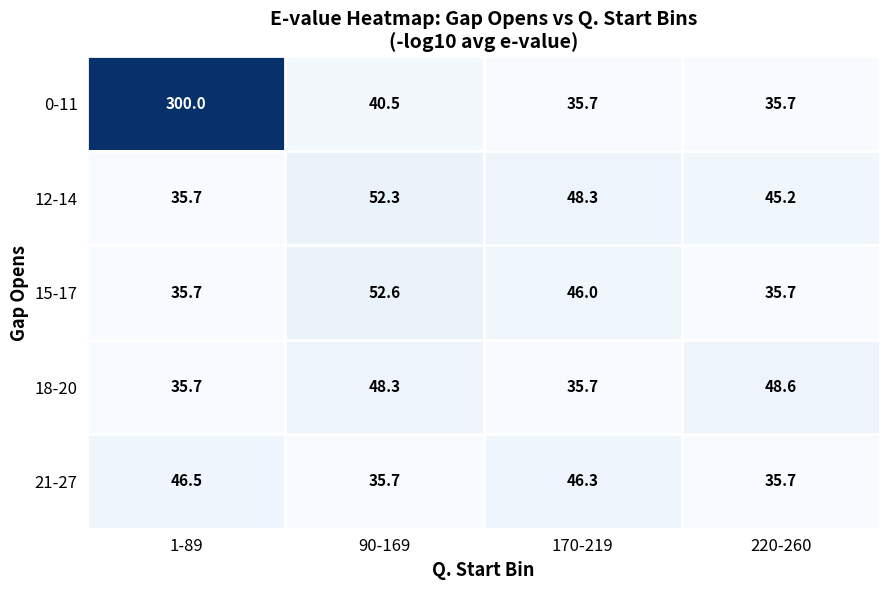

What is the approximate value of 12-14 at 90-169?

52.3